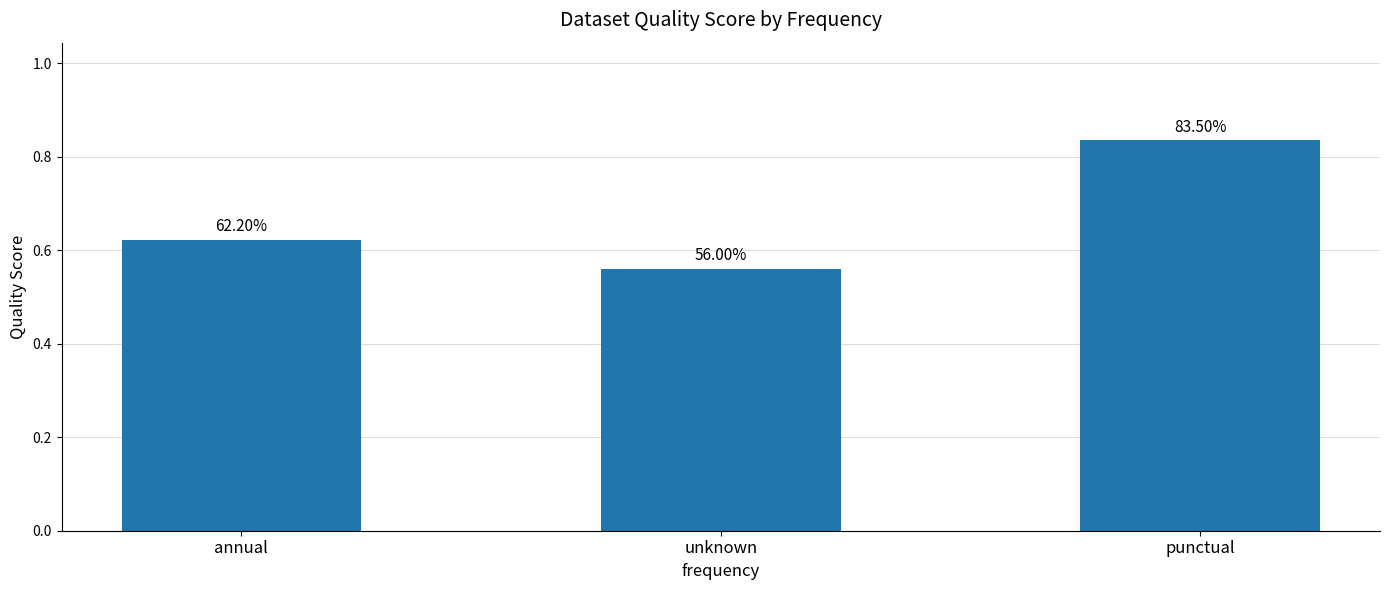

Is it true that the value at unknown is 0.6?

True